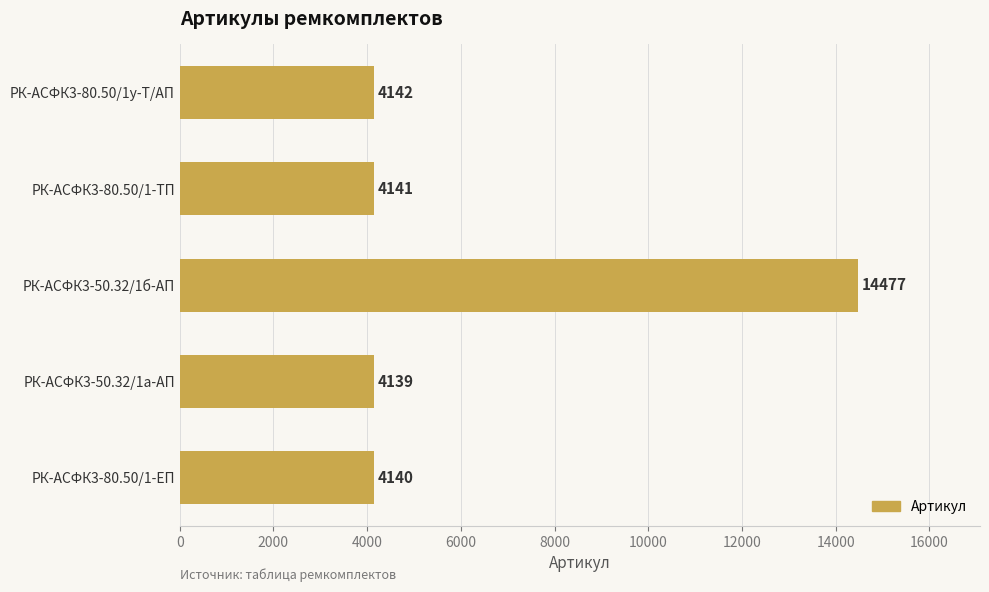

Approximately how many times larger is the value at РК-АСФК3-80.50/1-ЕП compared to РК-АСФК3-50.32/1б-АП?

0.3